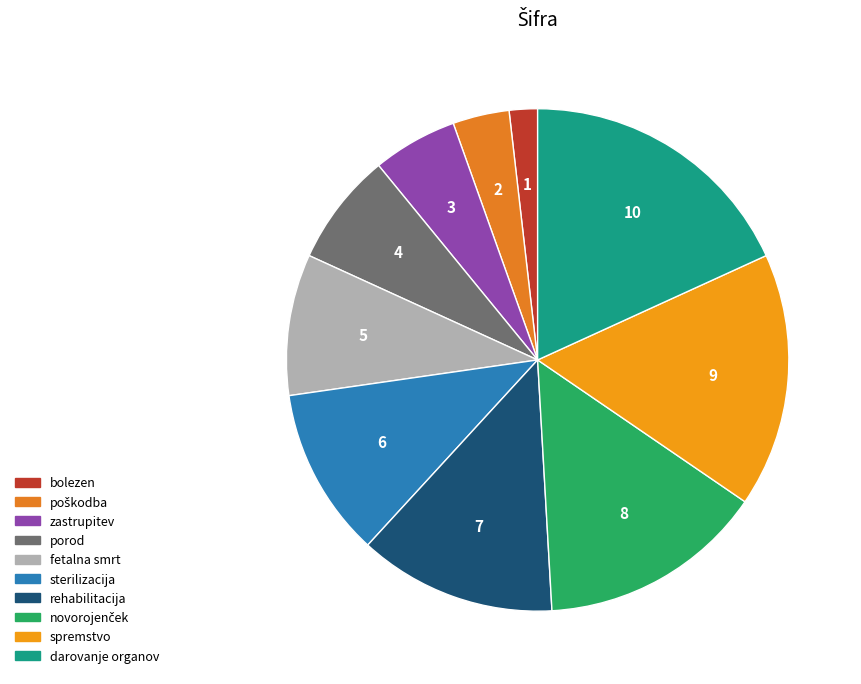

What percentage do bolezen and sterilizacija together represent?

12.7%